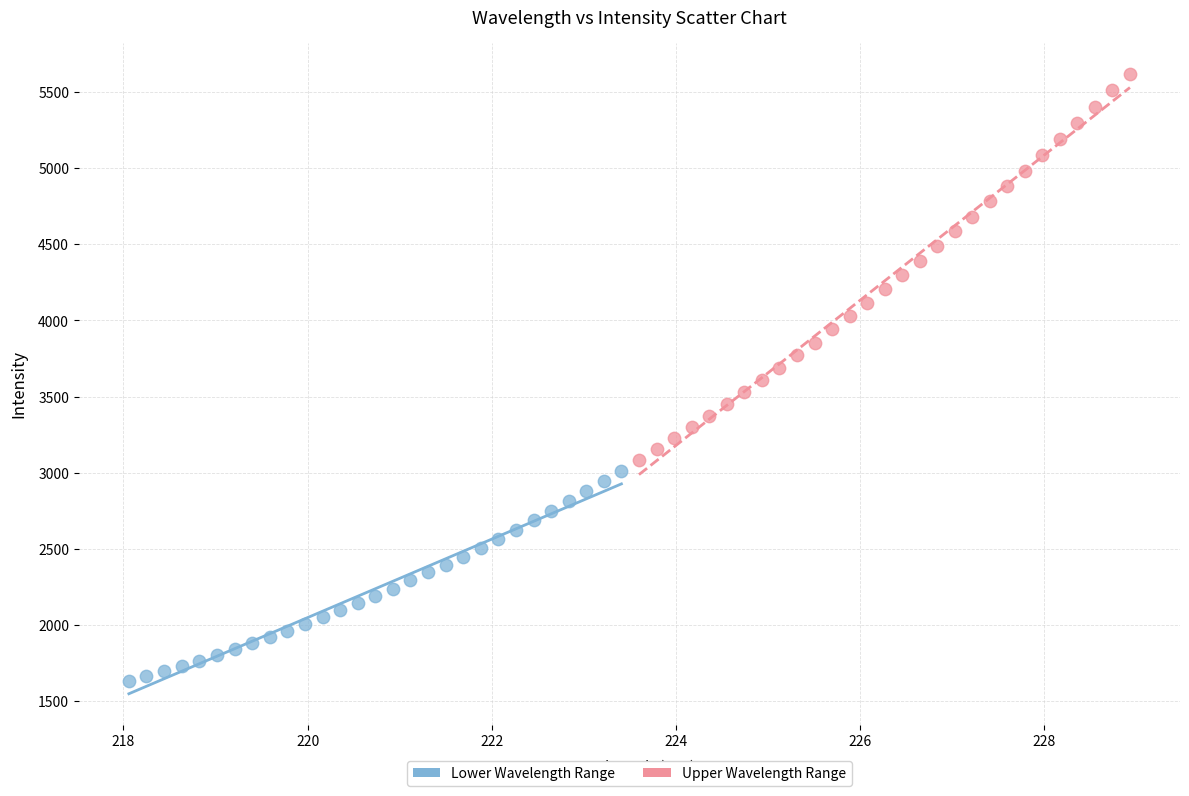

Which series reaches the minimum Y coordinate?

Lower Wavelength Range